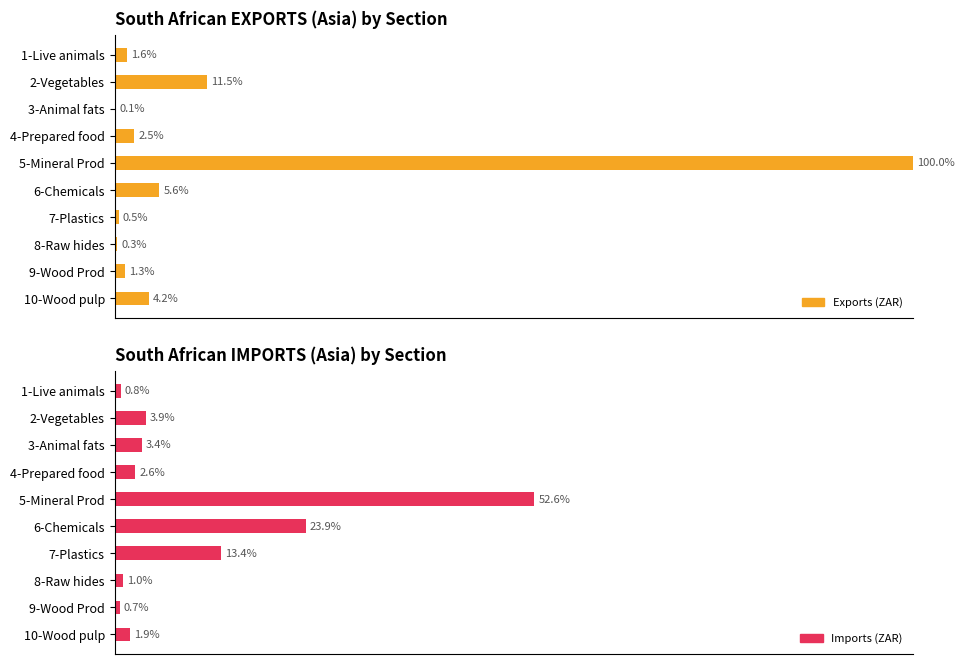

What position from the right is 3-Animal fats?

8